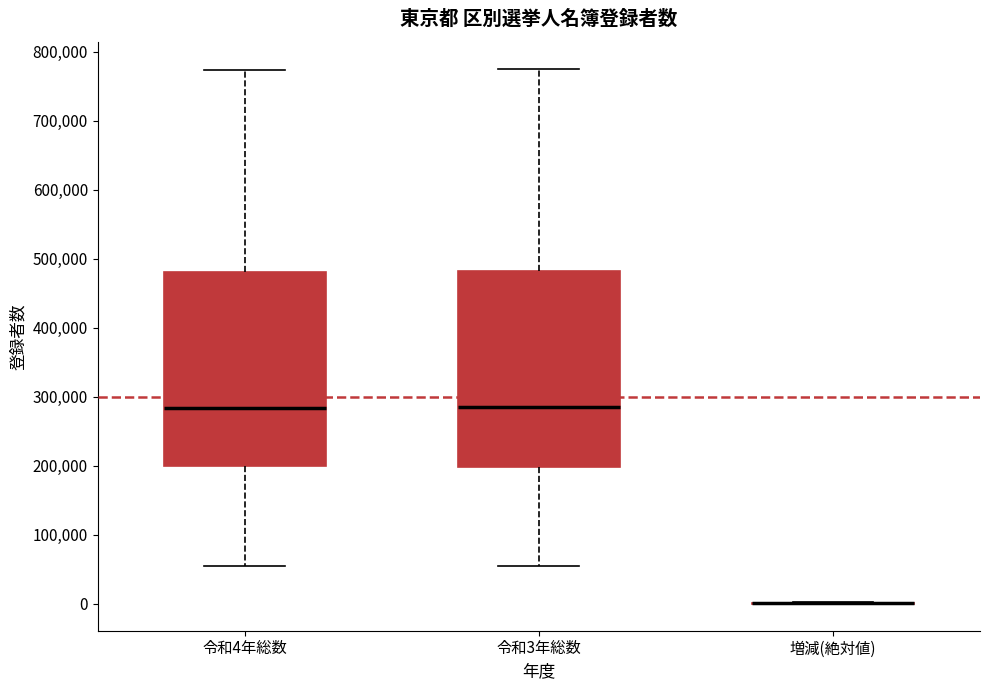

Reading left to right, transcribe this box plot: for each box, give where its median line is, the range the box spans, and where its two whiskers end, as read against the y-axis. The values are not printed on the chart, so give them approximately, as read against the axis.

令和4年総数: median 280000, box 200000 to 480000, whiskers 50000 to 770000
令和3年総数: median 290000, box 200000 to 480000, whiskers 50000 to 780000
増減(絶対値): box collapsed to a line at 0, whiskers 0 to 0